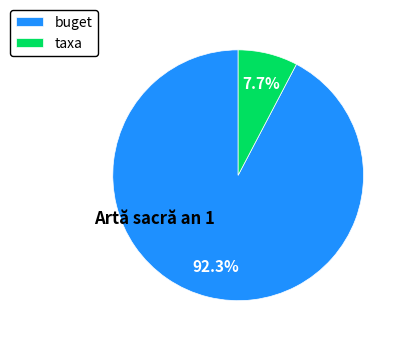

Combined, do taxa and buget account for over 50%?

Yes